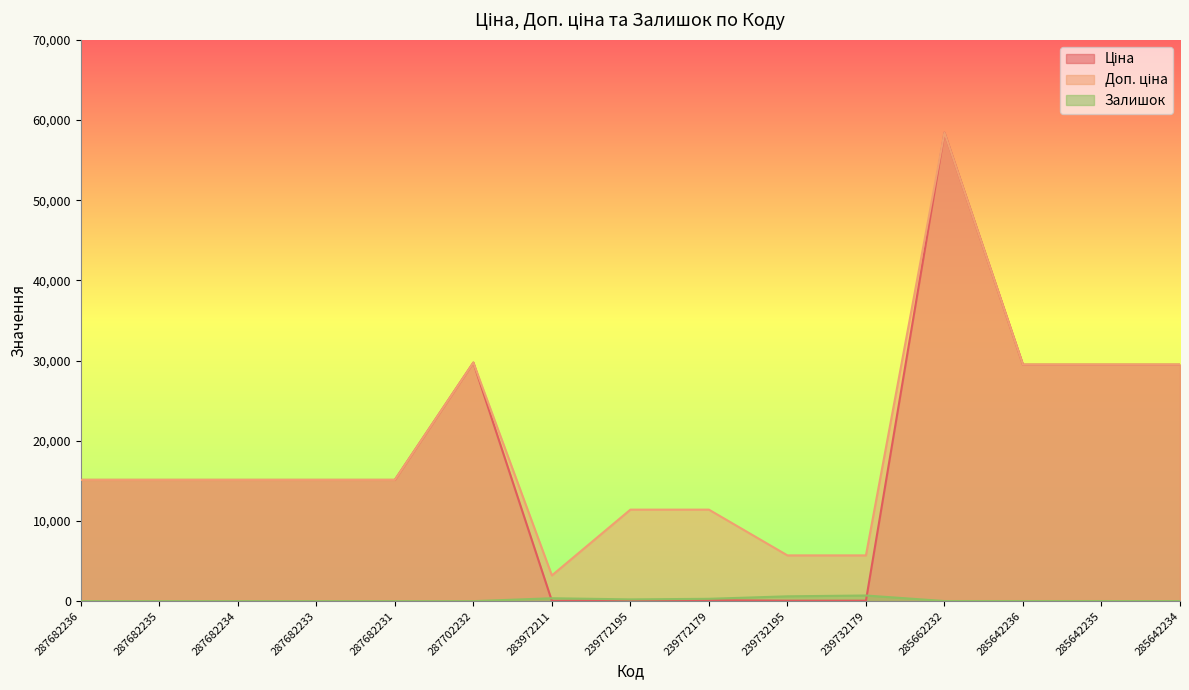

What are all the series names shown in the legend?

Ціна, Доп. ціна, Залишок